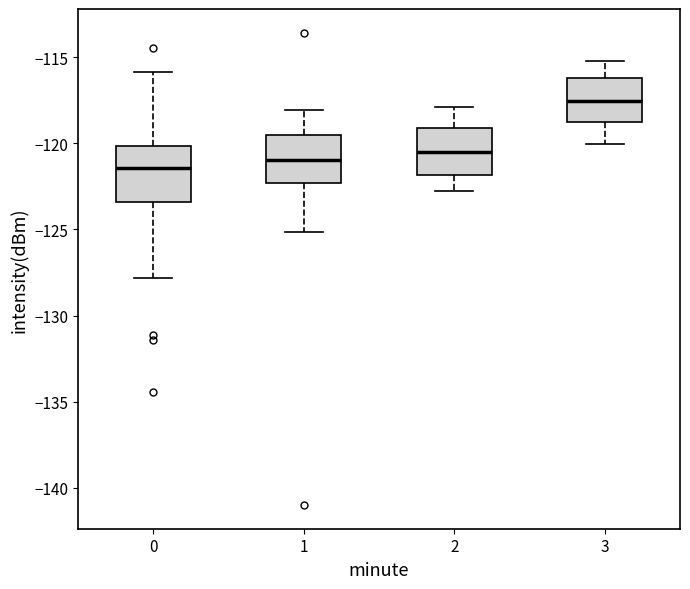

Reading left to right, transcribe this box plot: for each box, give where its median line is, the range the box spans, and where its two whiskers end, as read against the y-axis. The values are not printed on the chart, so give them approximately, as read against the axis.

0: median -121.5, box -123.5 to -120.0, whiskers -128.0 to -116.0
1: median -121.0, box -122.5 to -119.5, whiskers -125.0 to -118.0
2: median -120.5, box -122.0 to -119.0, whiskers -123.0 to -118.0
3: median -117.5, box -119.0 to -116.0, whiskers -120.0 to -115.0